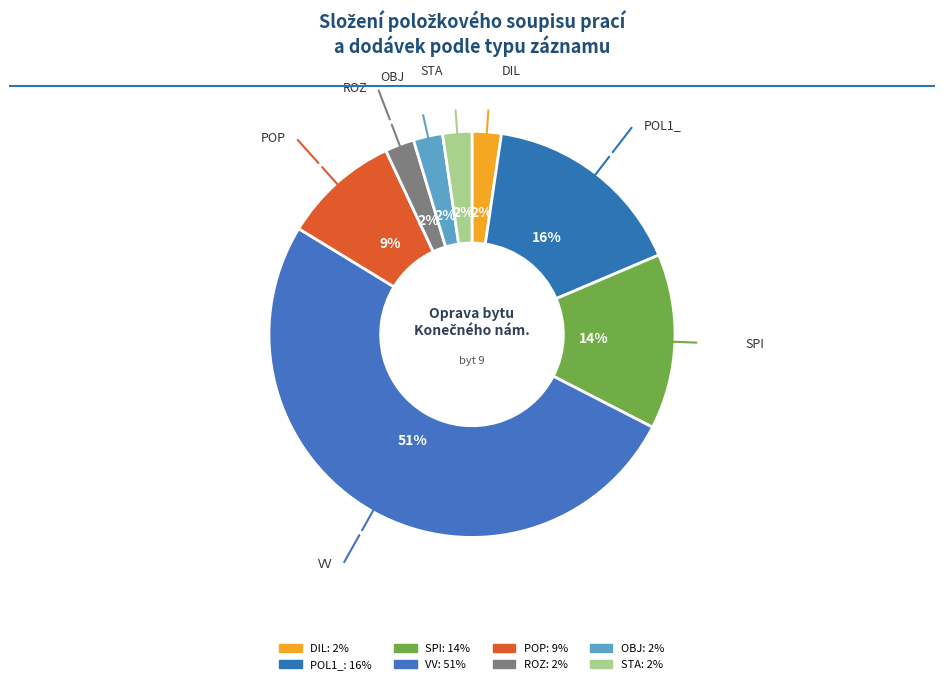

To the nearest percent, what is the difference between the SPI and OBJ slice percentages?

12%